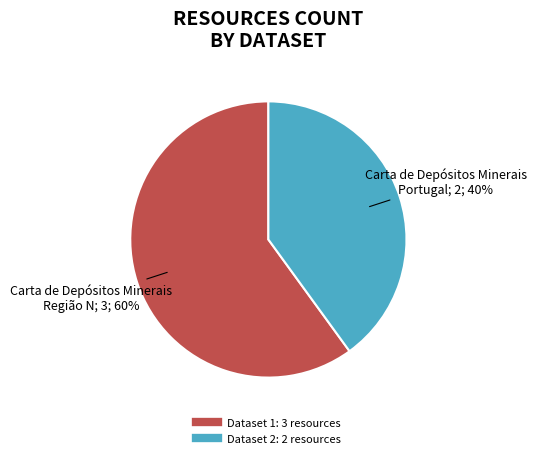

To the nearest percent, what is the difference between the largest and smallest slice percentages?

20%